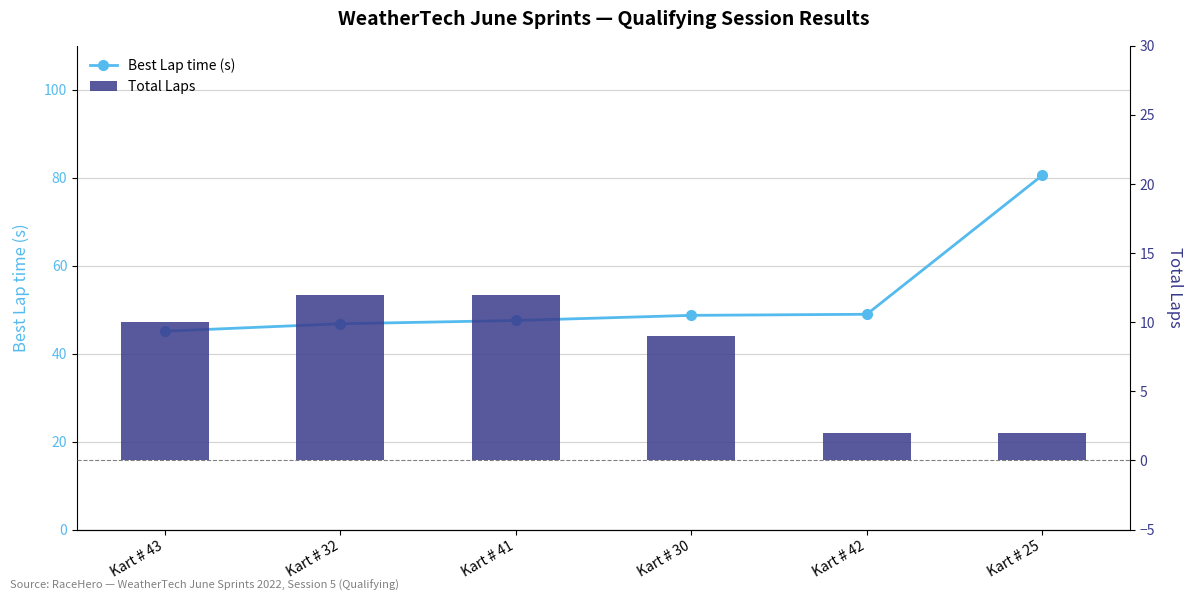

Which series changed the most between Kart # 43 and Kart # 30?

Best Lap time (s)